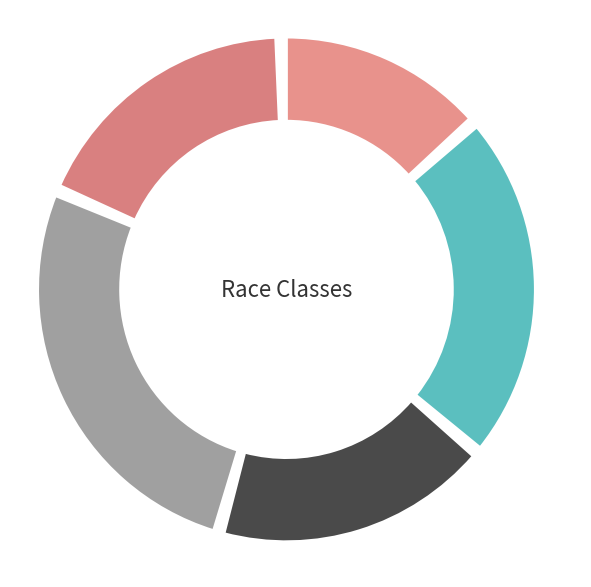

What is the change in value from FV to P1/P2?

-2